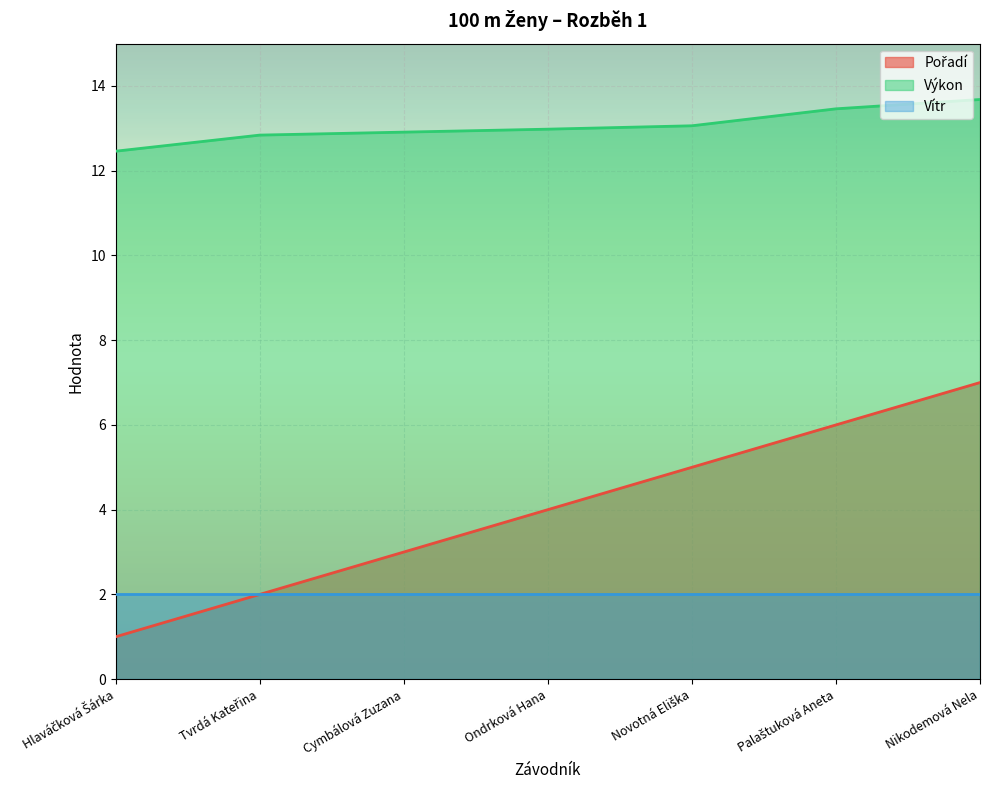

True or false: Vítr and Výkon cross at least once.

False